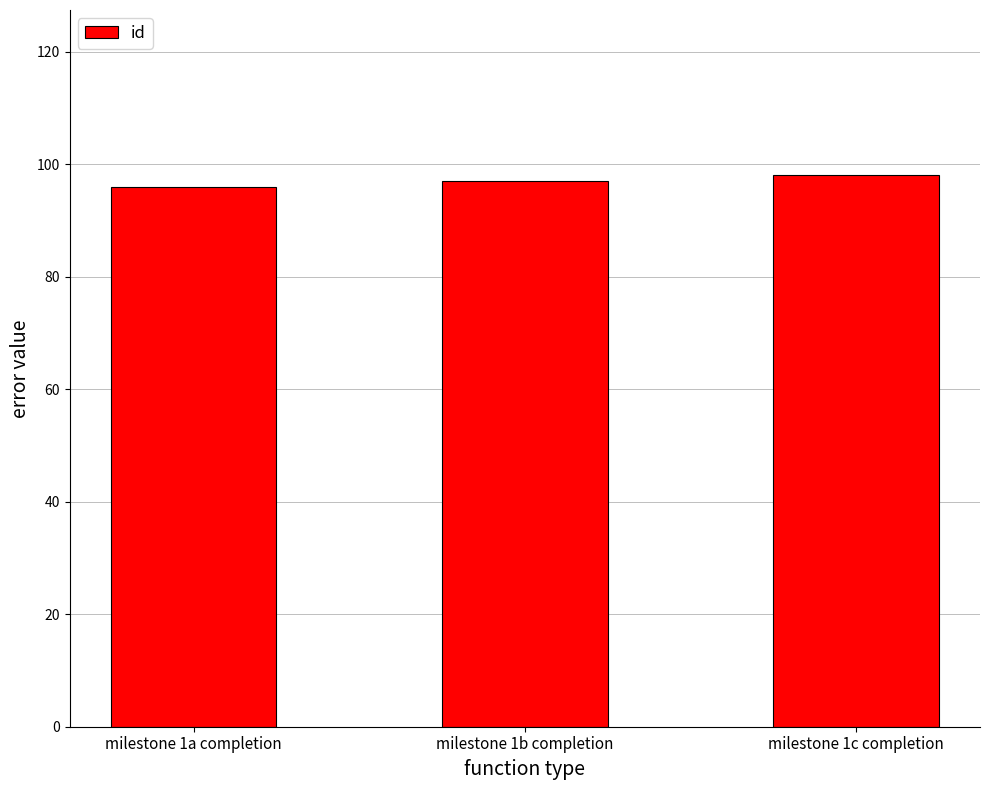

The chart shows a value of 97 at milestone 1b completion. True or false?

True